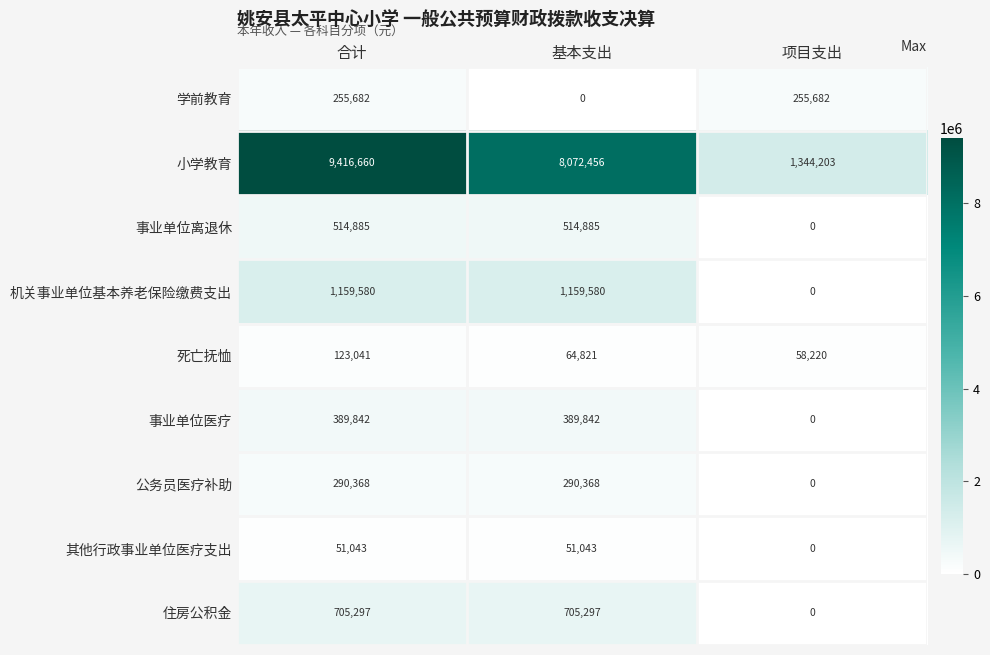

Which series changed the most between 基本支出 and 项目支出?

小学教育